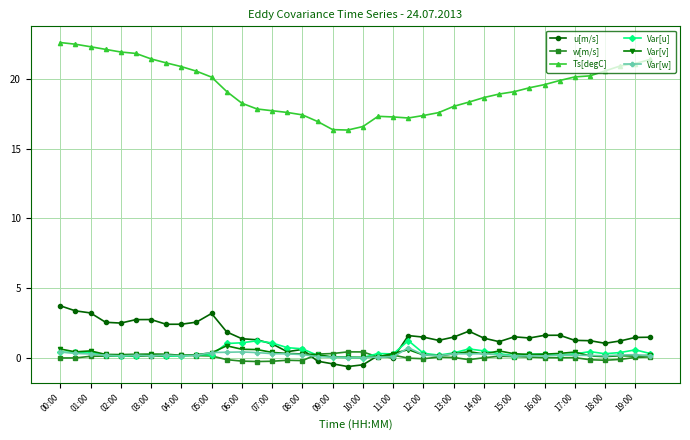

True or false: Var[w] and Ts[degC] cross at least once.

False